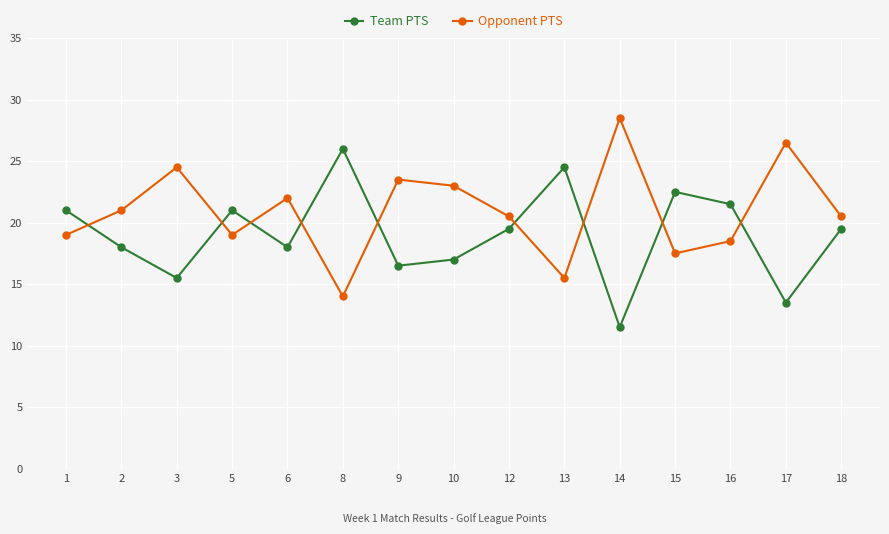

What is the sum of all Opponent PTS values?

313.5